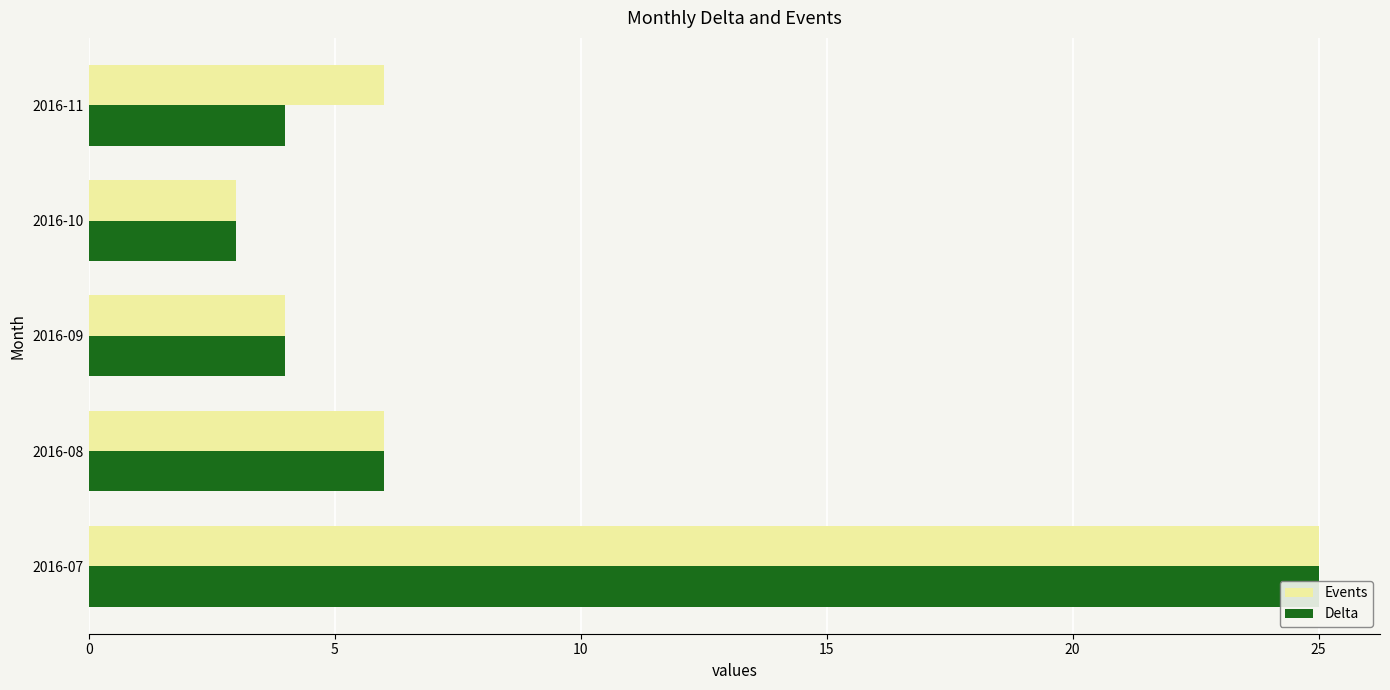

Reading left to right, list all the values displayed in this chart.

Events: 25	6	4	3	6
Delta: 25	6	4	3	4